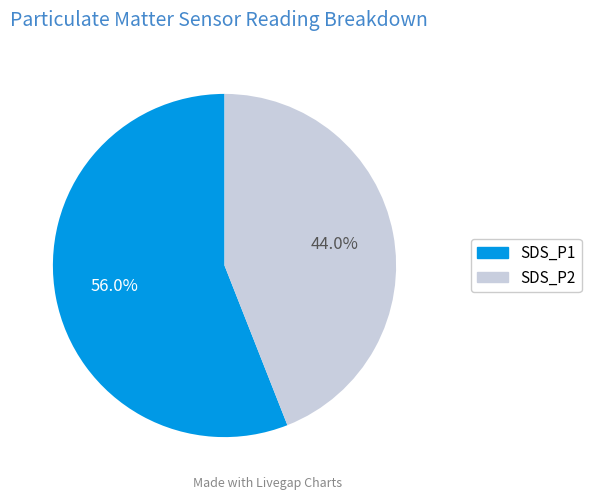

The SDS_P2 slice represents 57% of the pie. True or false?

False